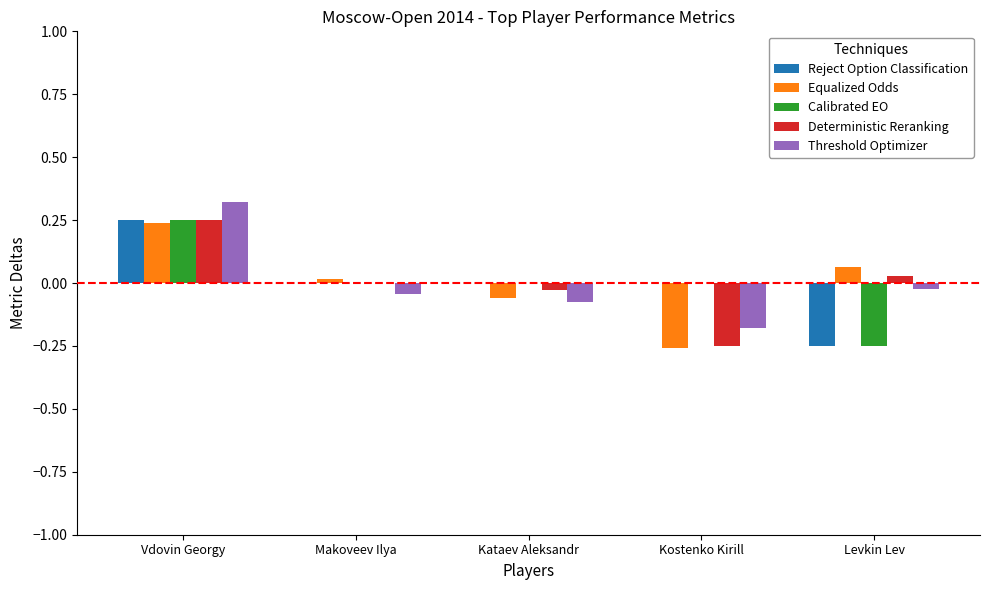

The Reject Option Classification series shows 0.0 at Kataev Aleksandr. True or false?

True